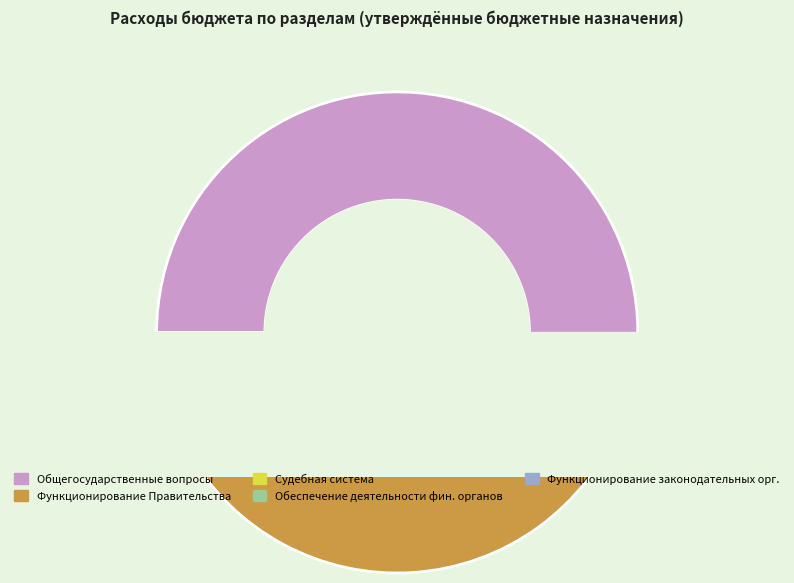

What is the change in value from Функционирование Правительства to Функционирование законодательных органов?

-35418810